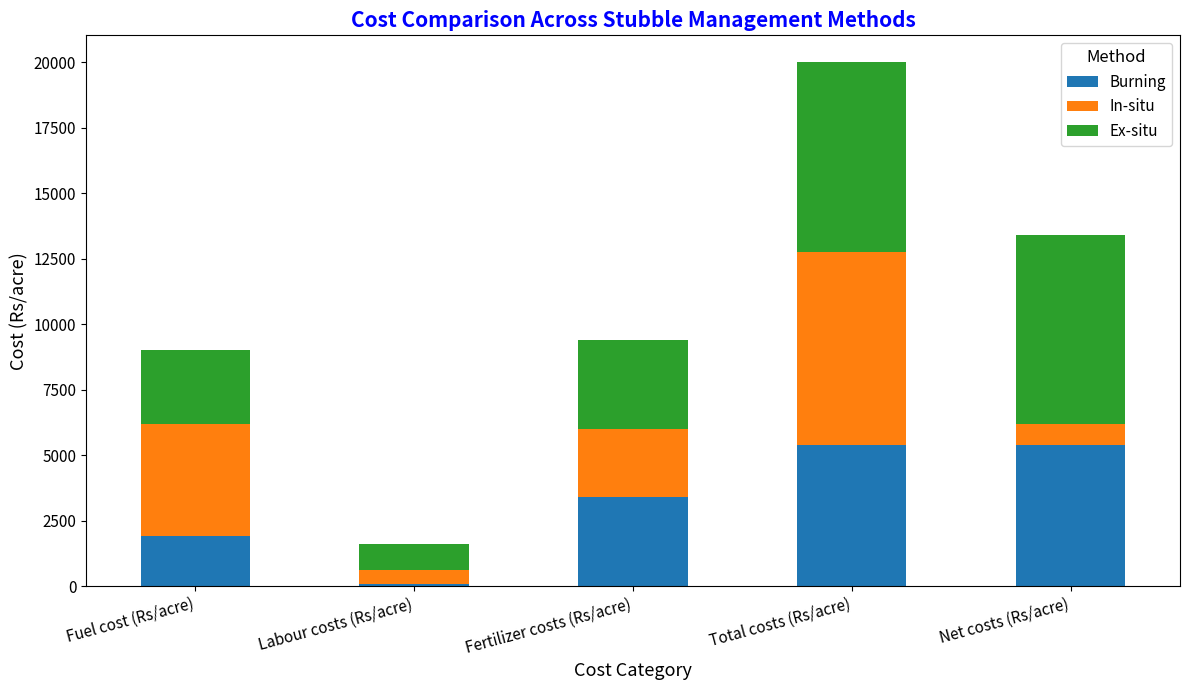

How many categories are shown in the chart?

5